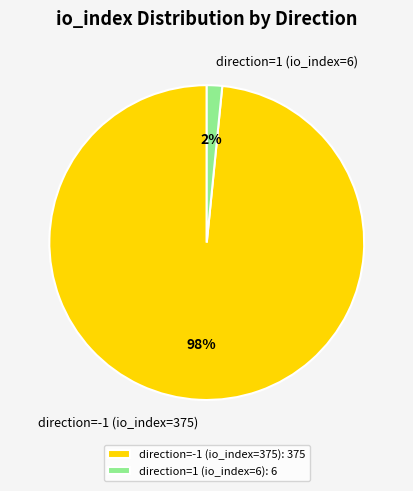

To the nearest percent, what is the average slice percentage?

50%